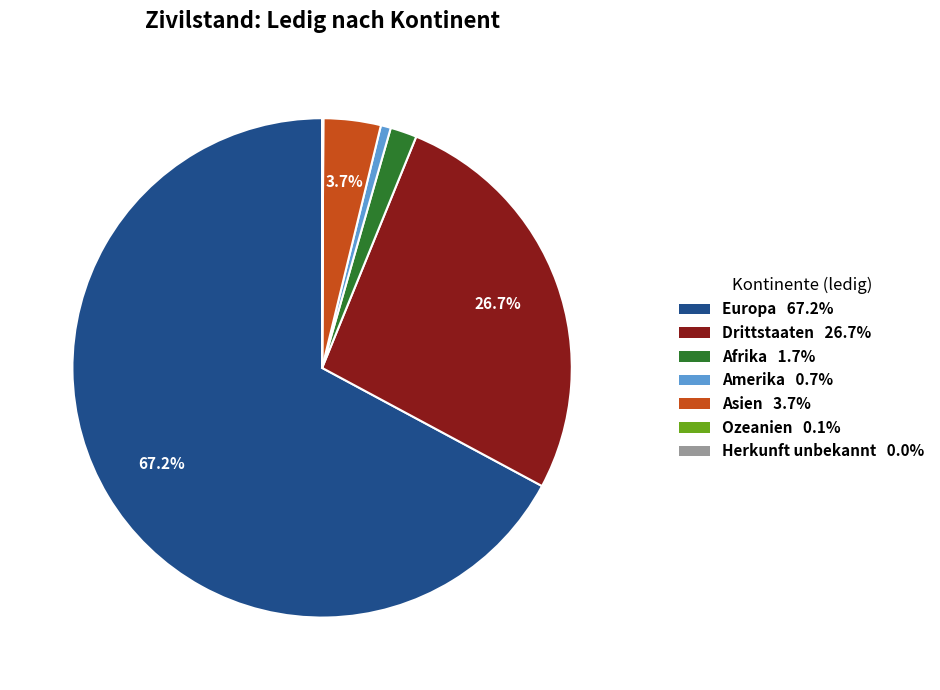

To the nearest percent, what is the difference between the Drittstaaten and Asien slice percentages?

23%